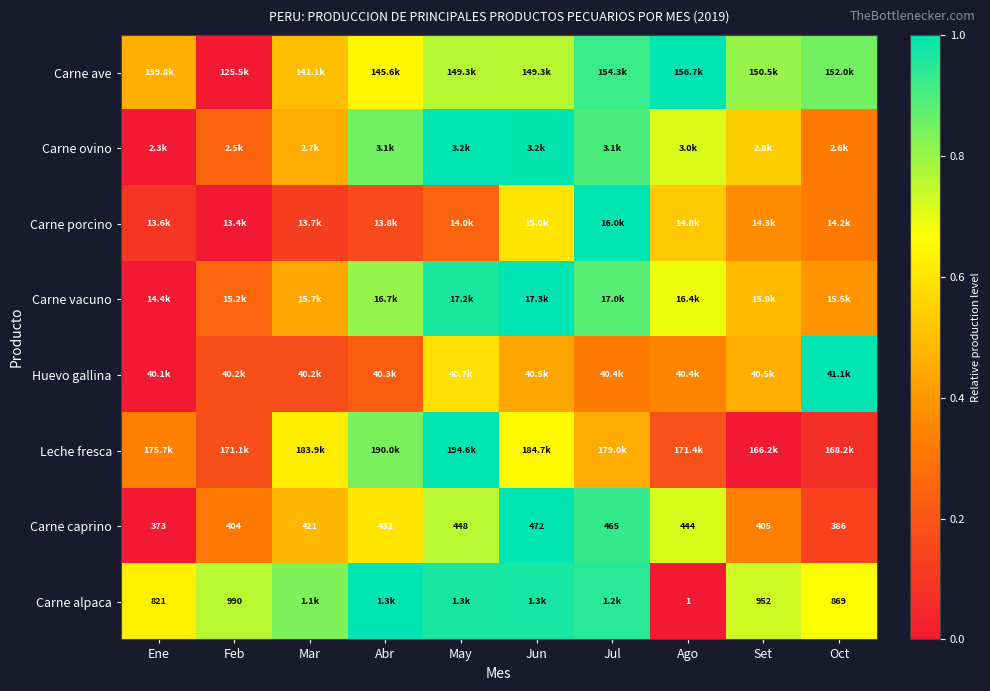

The Carne caprino series shows 1.8 at Jun. True or false?

False